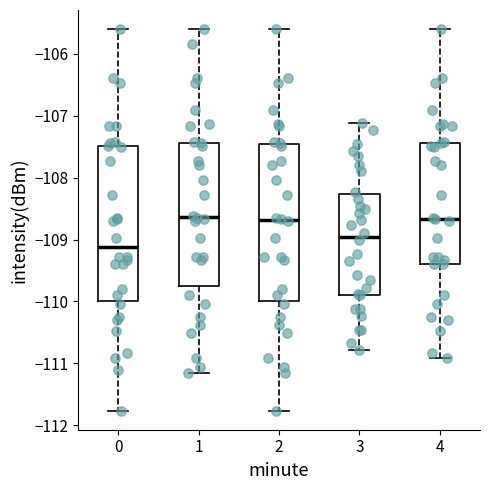

Where is the lower edge of the box at x = 0 on the y-axis? The values are not printed on the chart, so give them approximately, as read against the axis.

-110.0